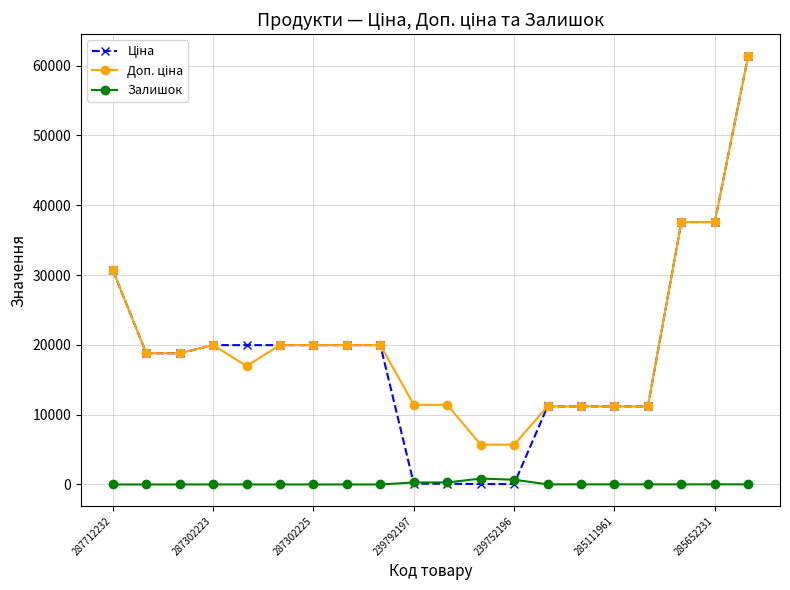

At how many categories does at least one series exceed 35518?

3